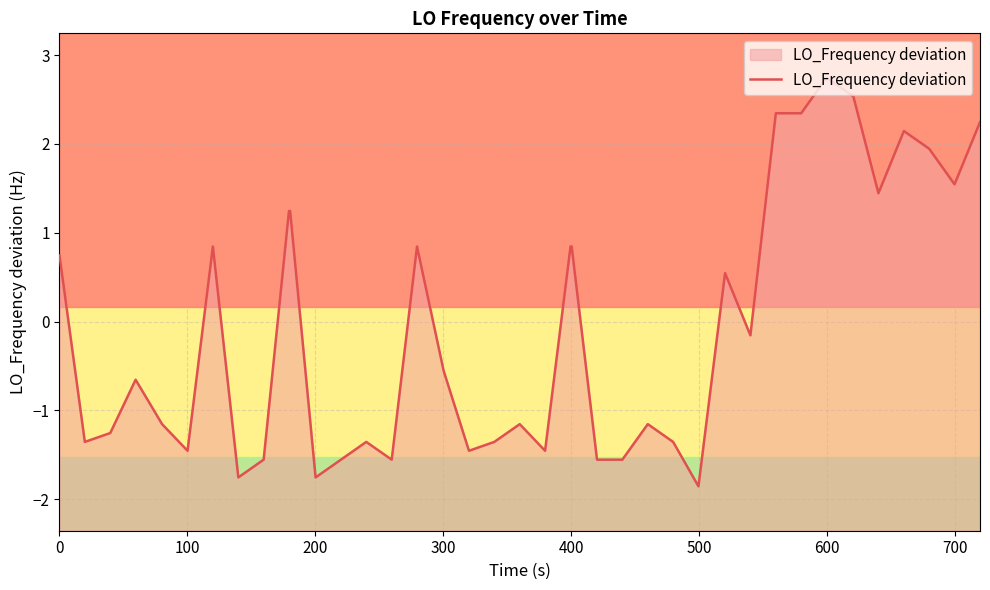

What is the greatest value displayed?

2.7